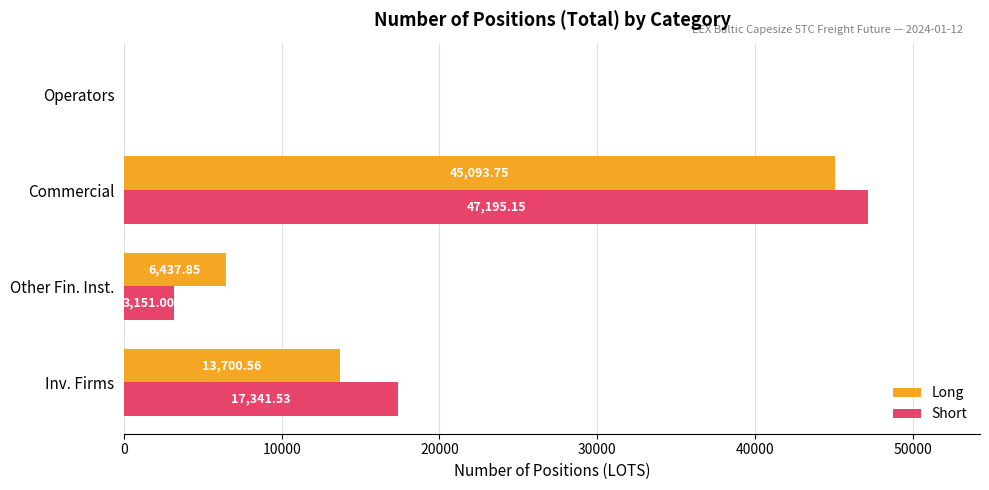

What is the sum of the Long values at Commercial and Other Fin. Inst.?

51531.6